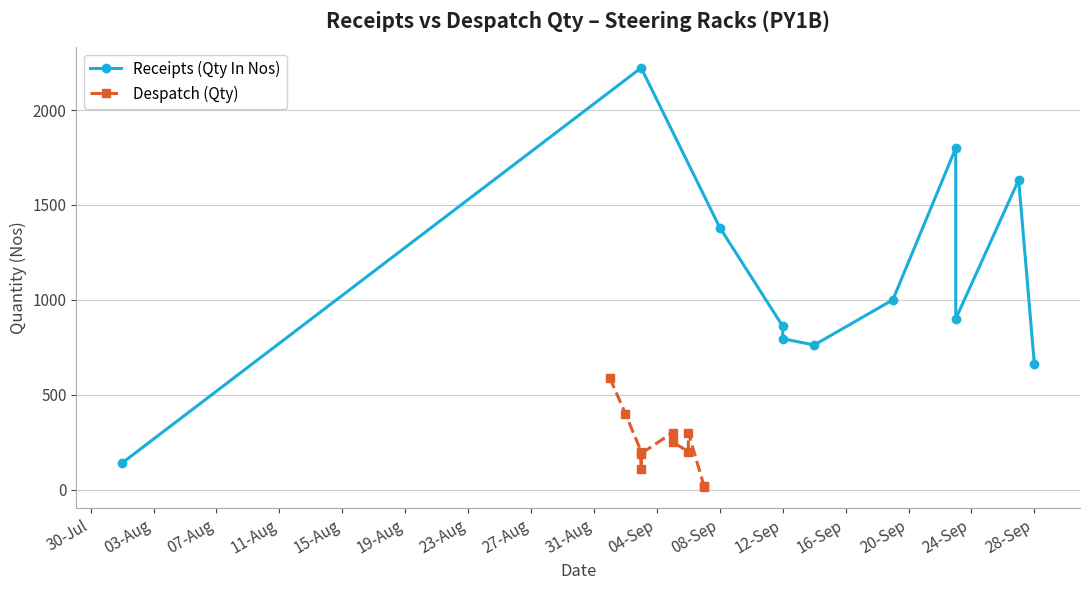

Does the chart display data point markers on the line(s)?

Yes